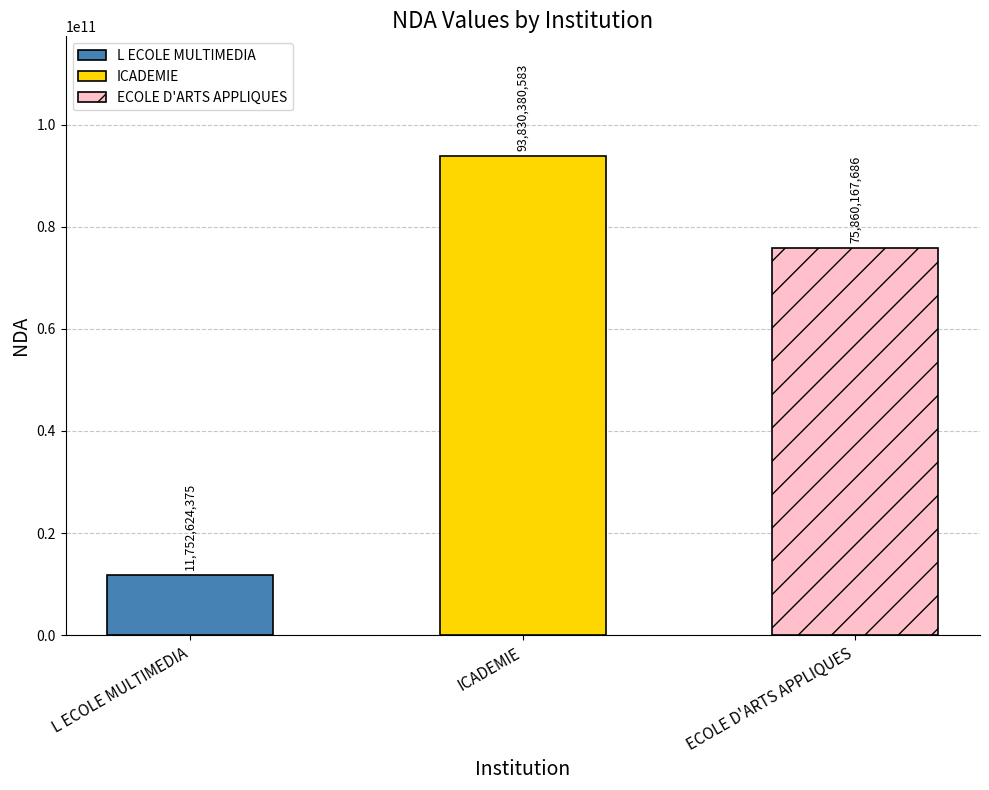

How many values exceed 75860167686?

1